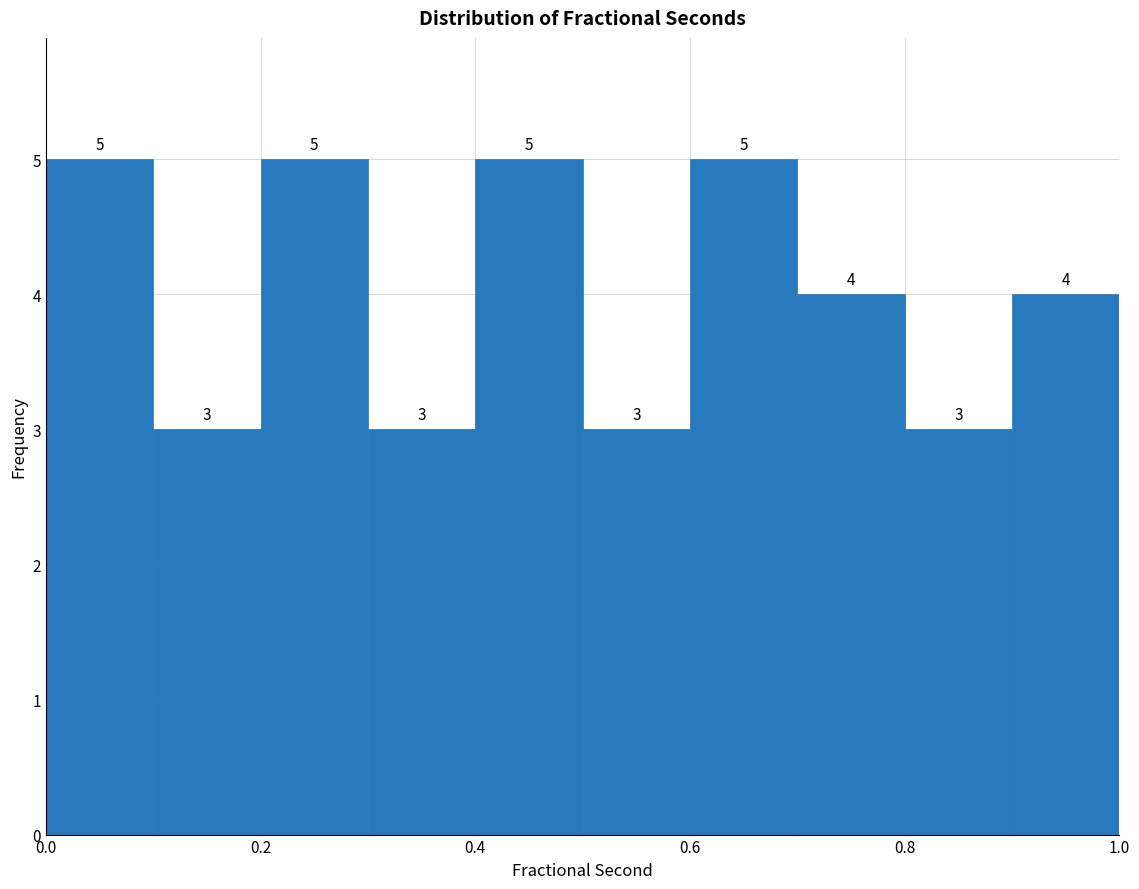

How tall is the bar that spans 0.1 to 0.2 on the x-axis?

3